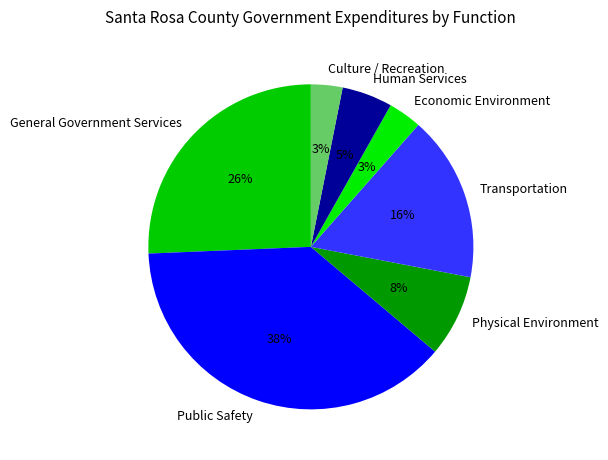

Is there a majority slice in this chart?

No